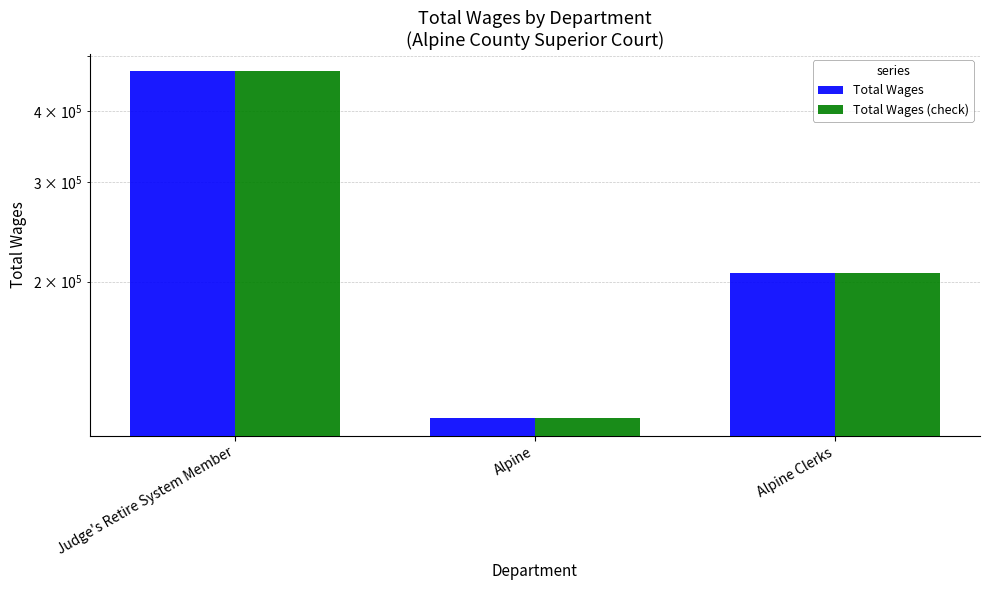

Reading right to left, list all the values displayed in this chart.

Total Wages: Alpine Clerks=207473	Alpine=114846	Judge's Retire System Member=469997
Total Wages (check): Alpine Clerks=207473	Alpine=114846	Judge's Retire System Member=469997